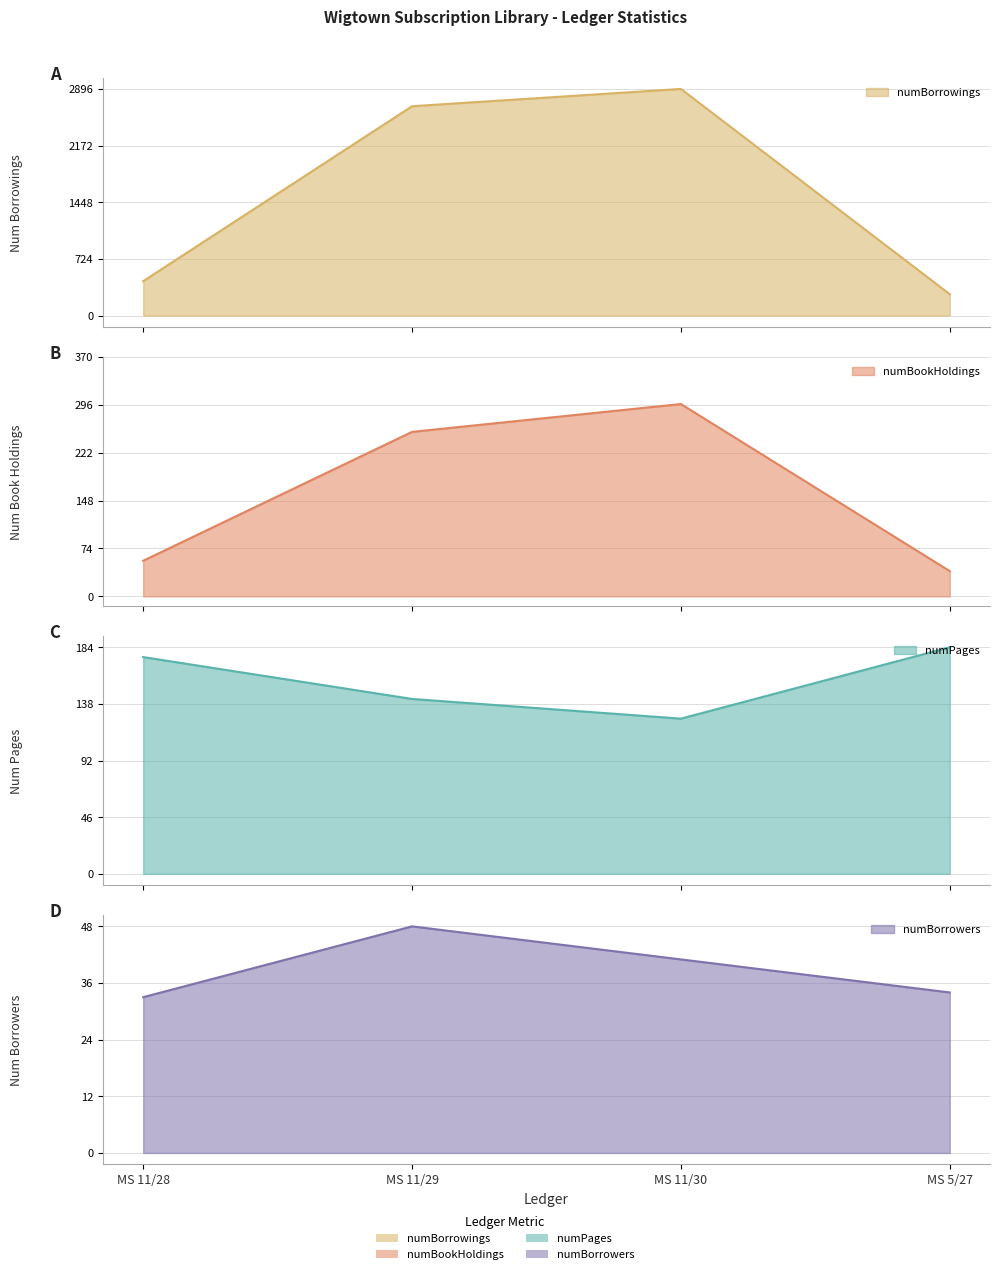

Which series has the largest total across all categories?

numBorrowings